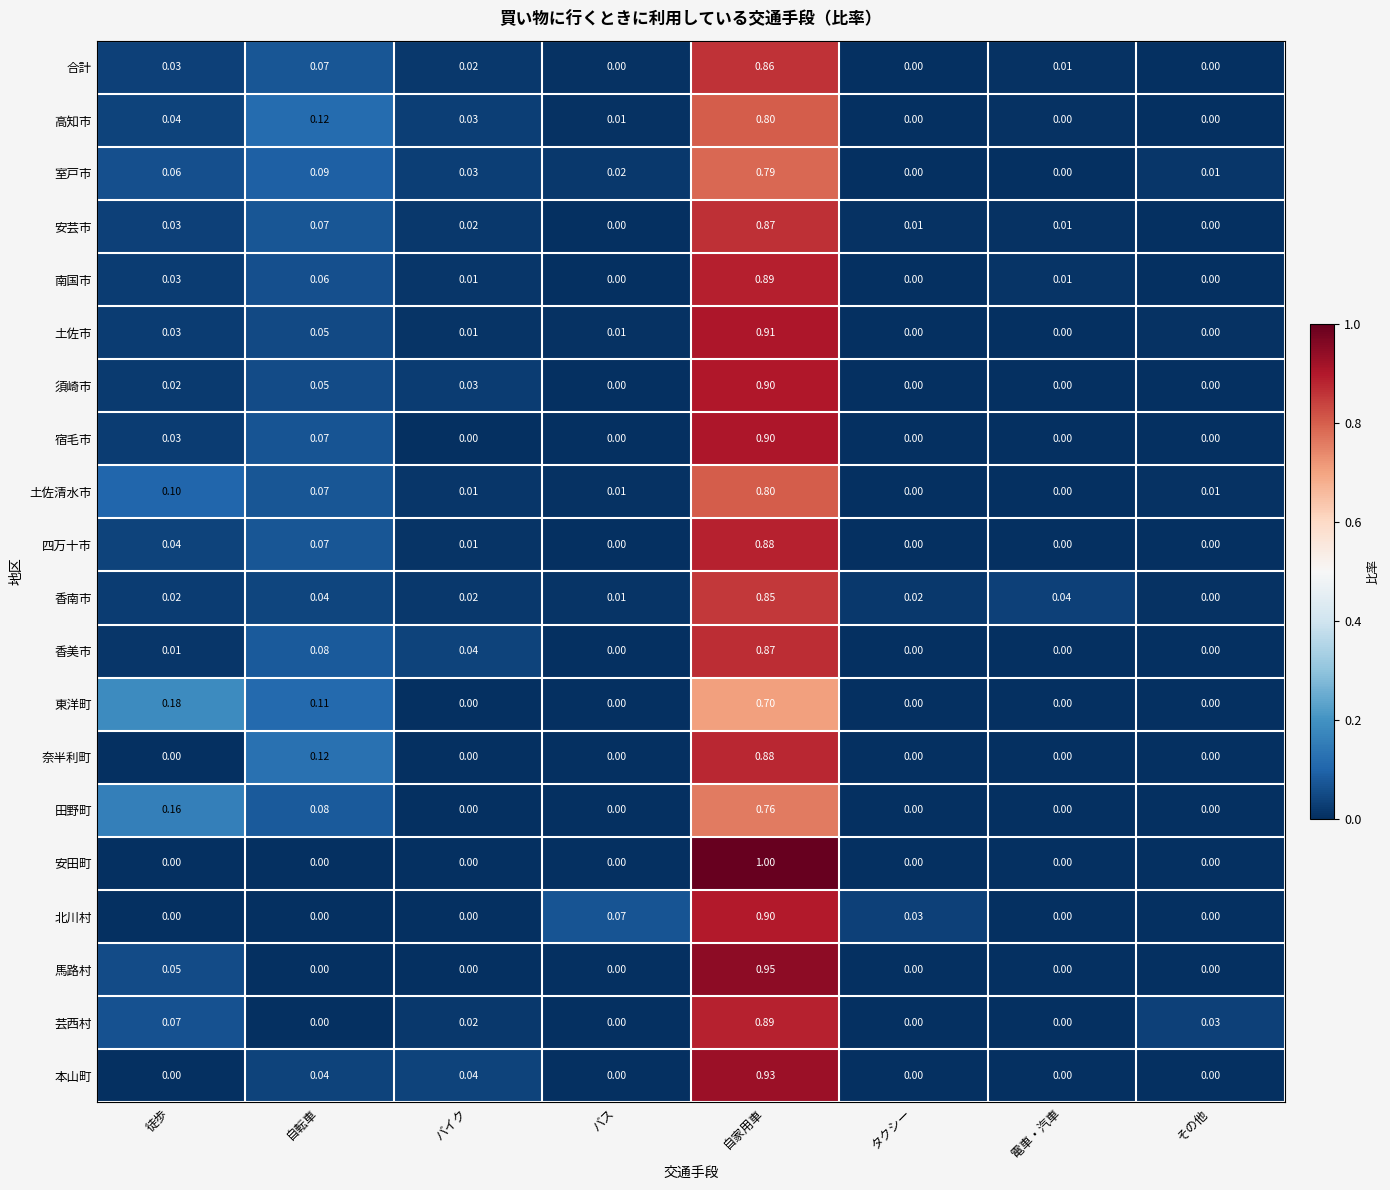

Which category has the highest value in the 馬路村 series?

自家用車